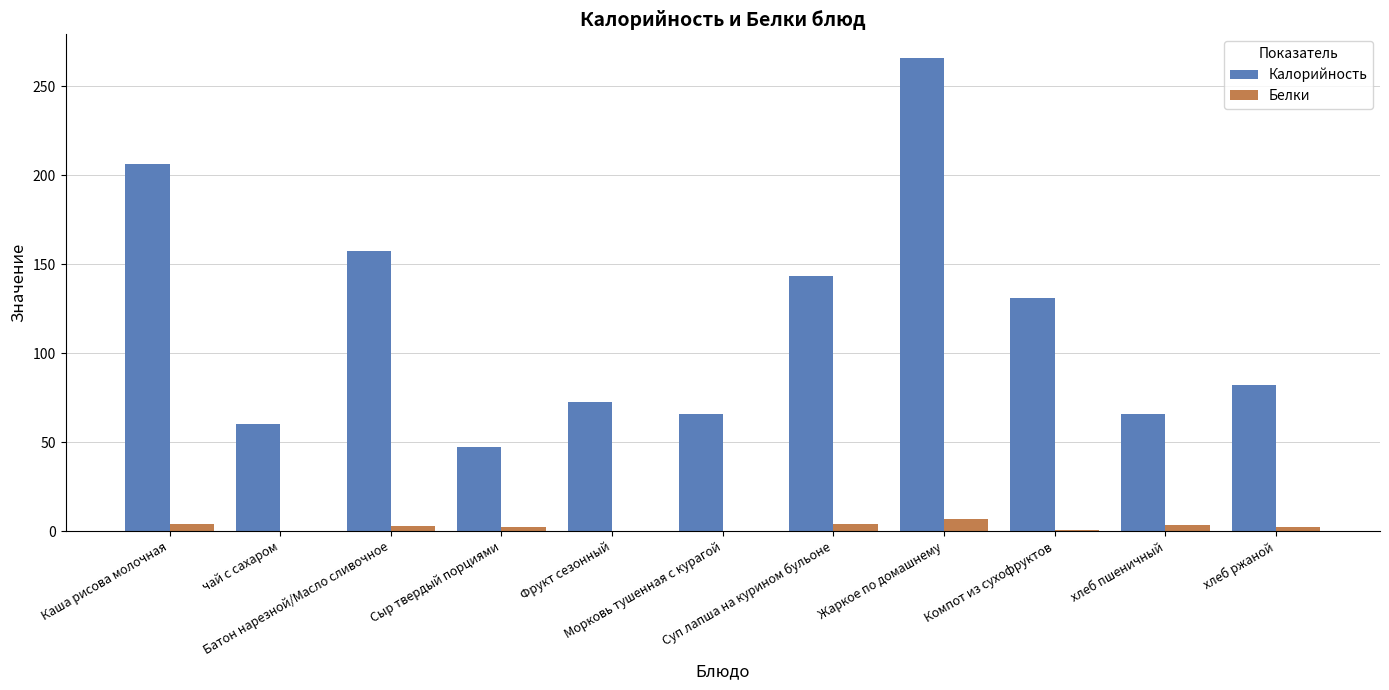

Where does the Калорийность series first go above 82?

Каша рисова молочная